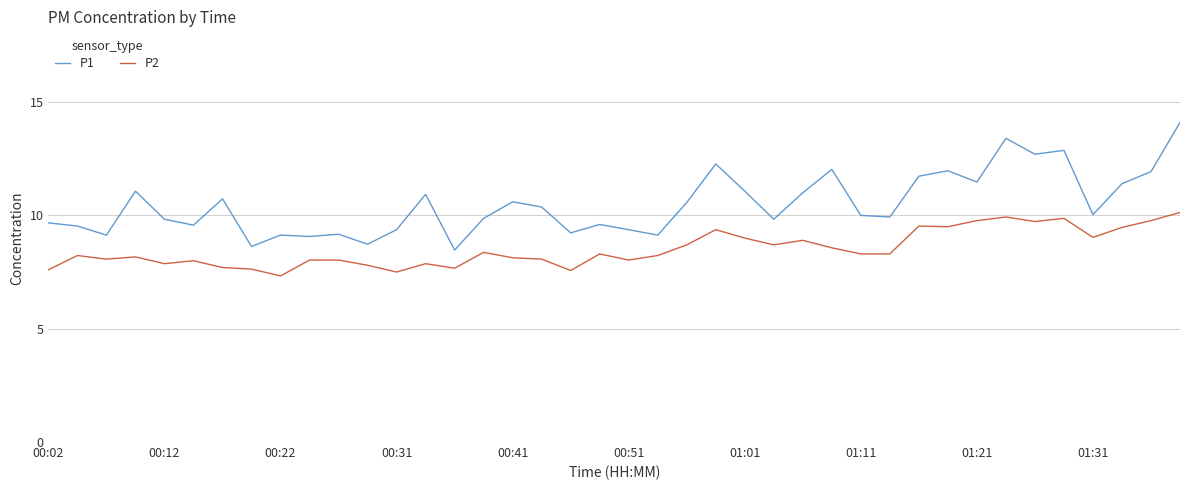

What are all the series names shown in the legend?

P1, P2